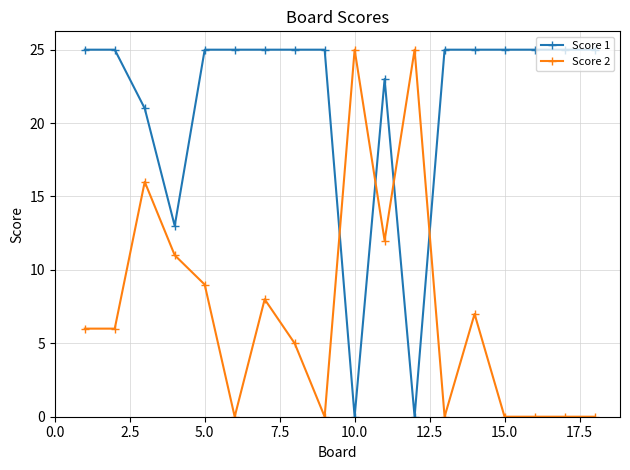

Reading left to right, list all the values displayed in this chart.

Score 1: 25	25	21	13	25	25	25	25	25	0	23	0	25	25	25	25	25	25
Score 2: 6	6	16	11	9	0	8	5	0	25	12	25	0	7	0	0	0	0